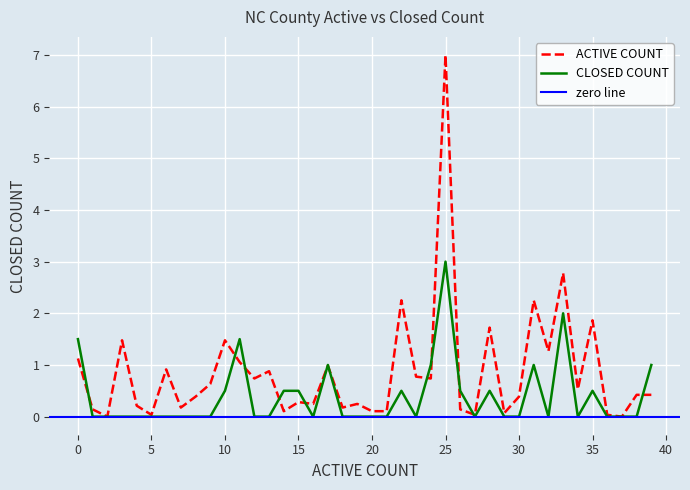

Reading left to right, list all the values displayed in this chart.

ACTIVE COUNT: 1.1	0.1	0.0	1.5	0.2	0.0	0.9	0.2	0.4	0.6	1.5	1.1	0.7	0.9	0.1	0.3	0.2	1.0	0.2	0.2	0.1	0.1	2.3	0.8	0.7	7.0	0.1	0.0	1.7	0.1	0.4	2.3	1.3	2.8	0.5	1.9	0.0	0.0	0.4	0.4
CLOSED COUNT: 1.5	0.0	0.0	0.0	0.0	0.0	0.0	0.0	0.0	0.0	0.5	1.5	0.0	0.0	0.5	0.5	0.0	1.0	0.0	0.0	0.0	0.0	0.5	0.0	1.0	3.0	0.5	0.0	0.5	0.0	0.0	1.0	0.0	2.0	0.0	0.5	0.0	0.0	0.0	1.0